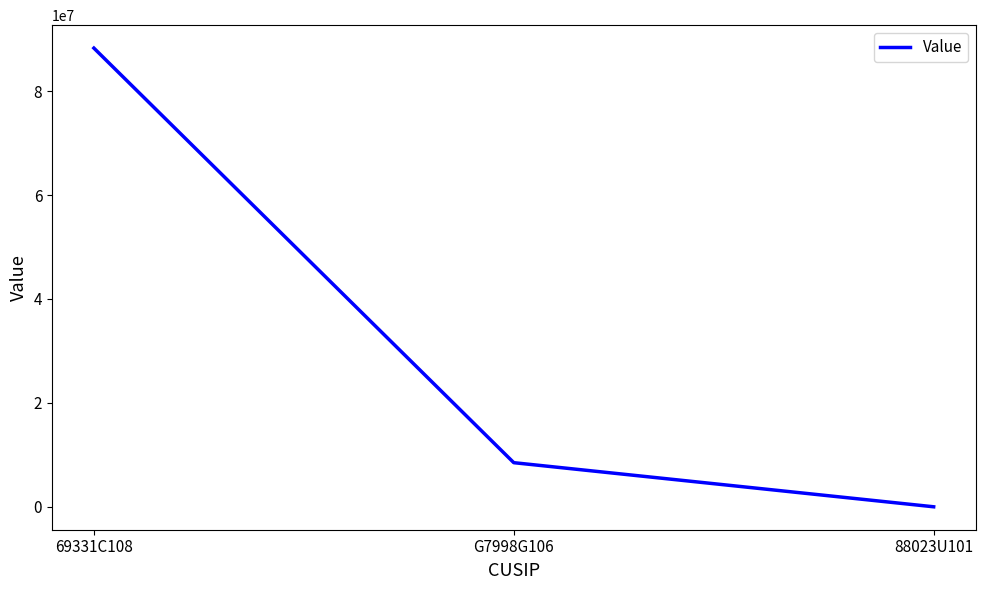

Rank the categories by value from highest to lowest.

69331C108, G7998G106, 88023U101